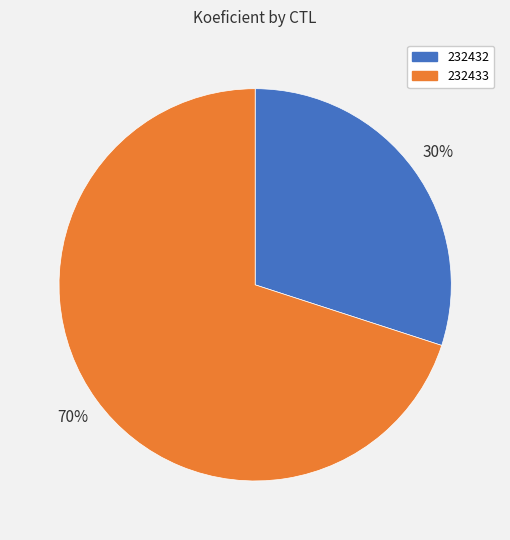

What percentage is the 232433 slice, to the nearest percent?

70%